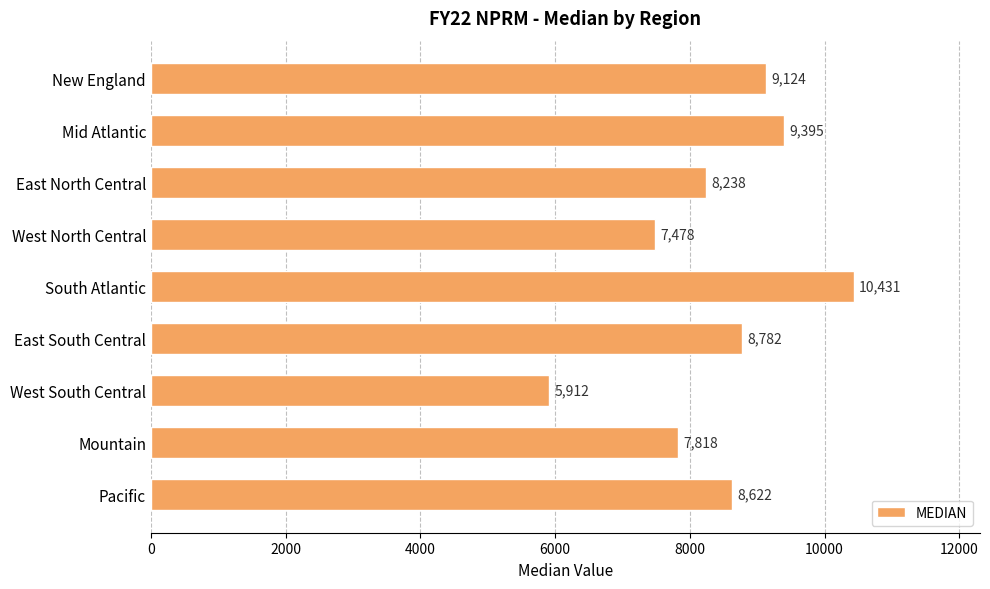

Rank the categories by value from highest to lowest.

South Atlantic, Mid Atlantic, New England, East South Central, Pacific, East North Central, Mountain, West North Central, West South Central